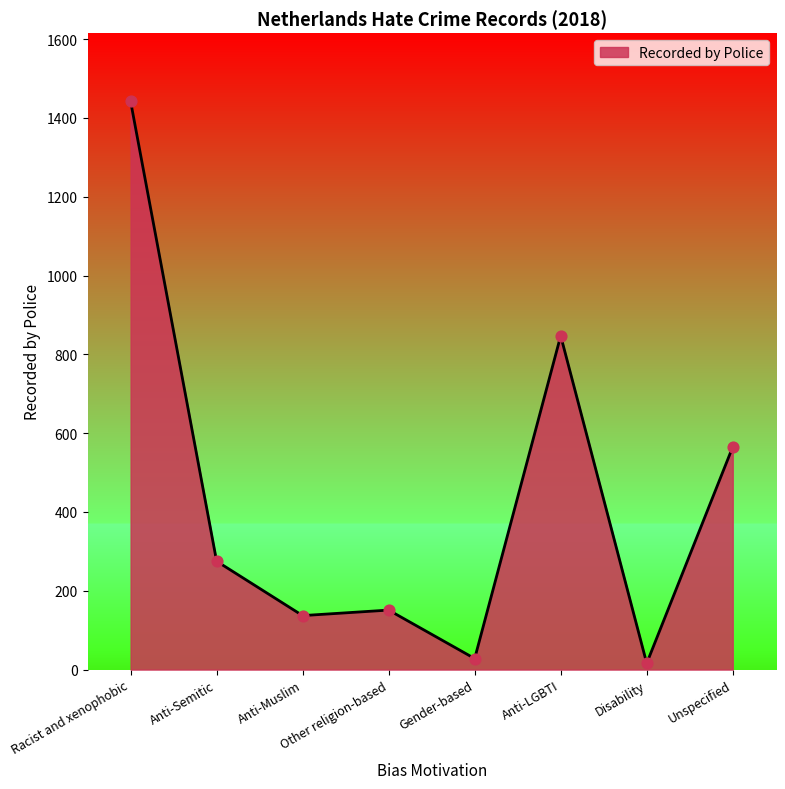

Which has a higher value, Unspecified or Racist and xenophobic?

Racist and xenophobic